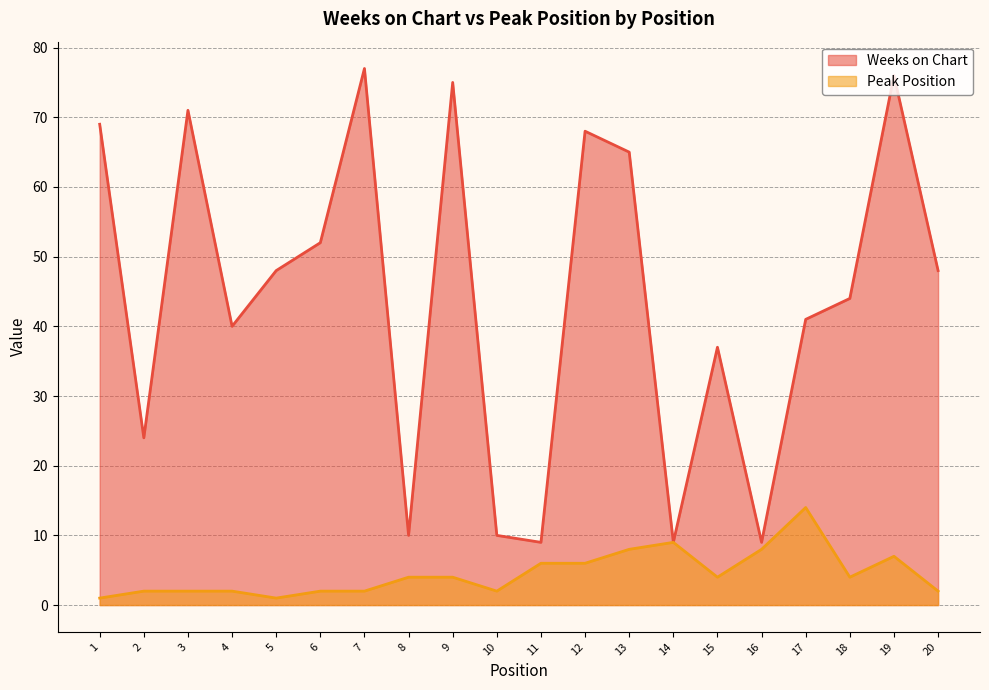

Does the chart have visible grid lines?

Yes